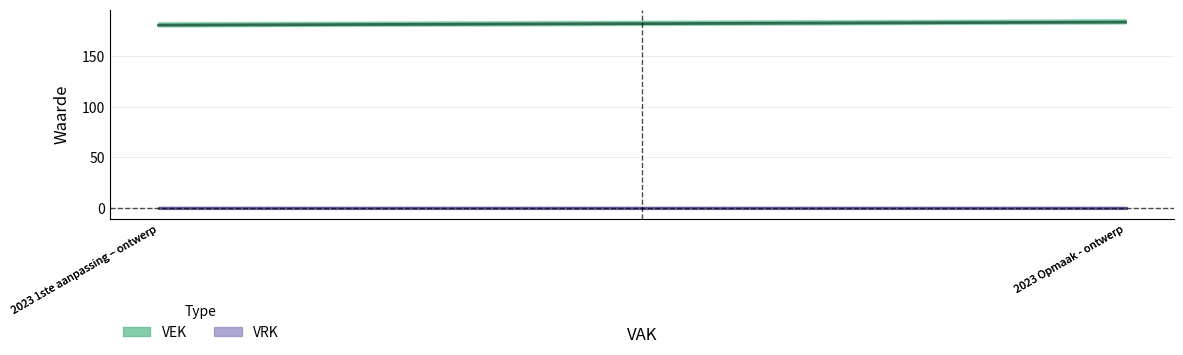

How many lines are shown in the chart?

2